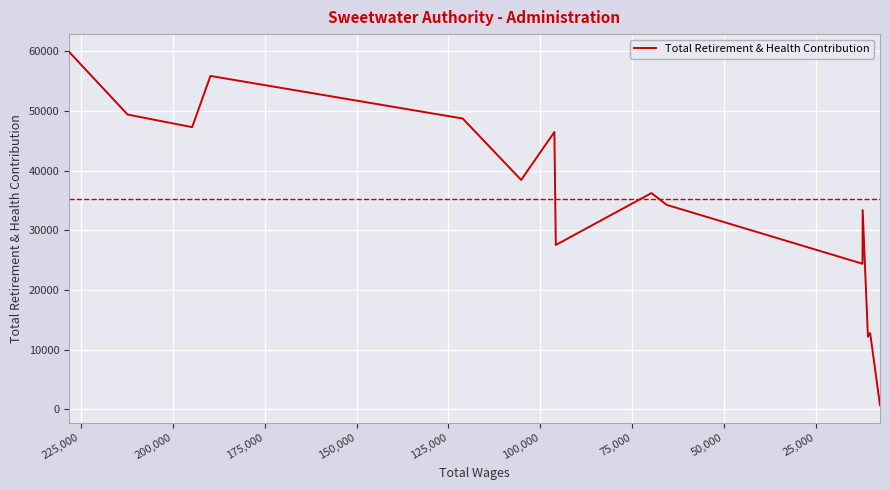

What is the value of the 14th point from the left?

12793